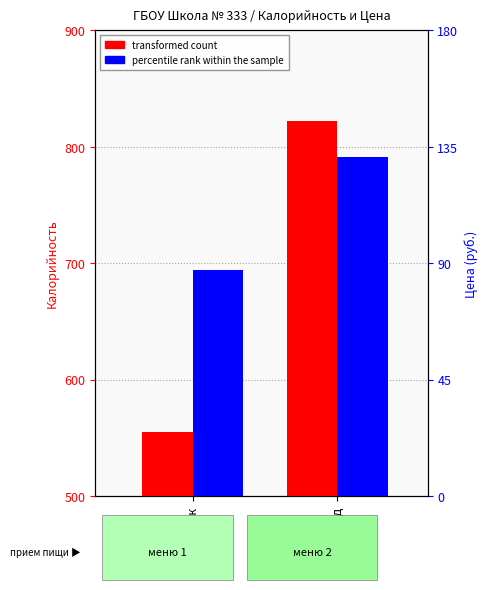

What is the total value across all series at Завтрак?

642.5